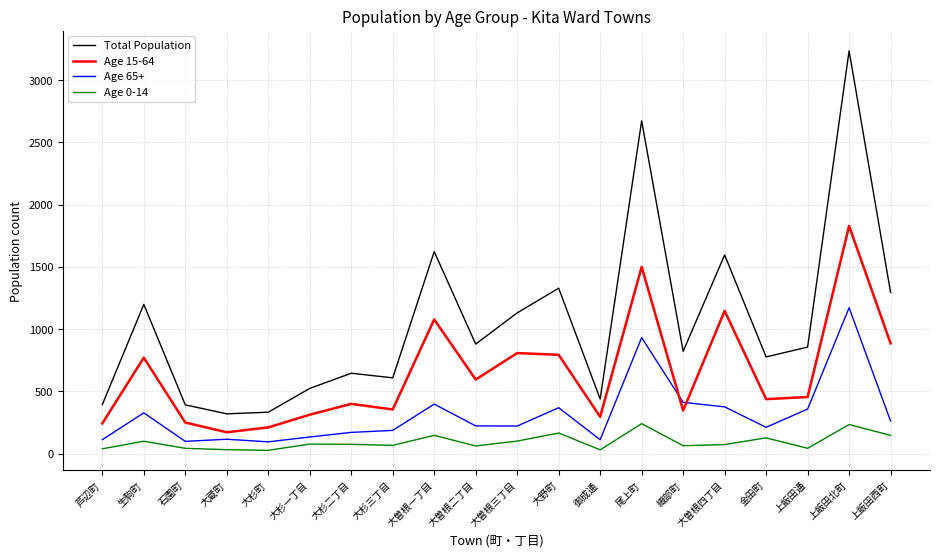

Which series has the widest spread of values?

Total Population